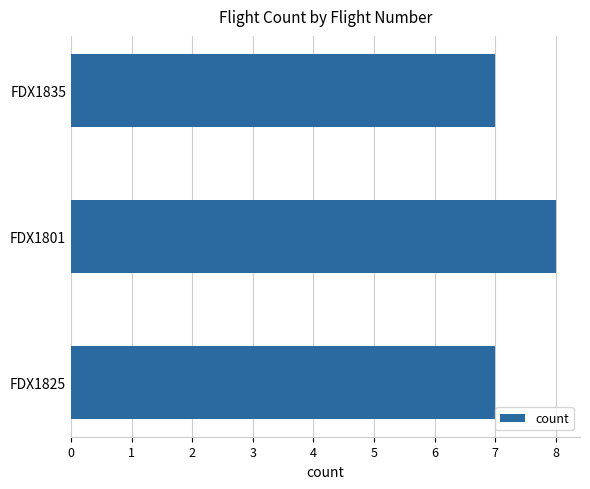

What is the smallest value displayed?

7